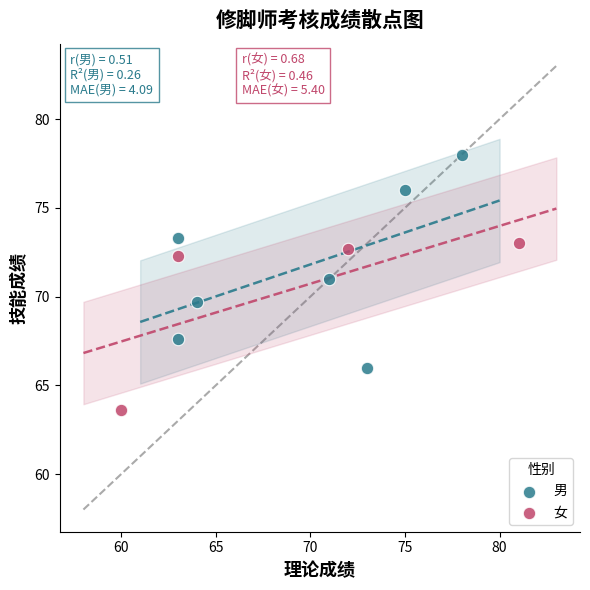

Which series has the largest Y range (max minus min)?

男